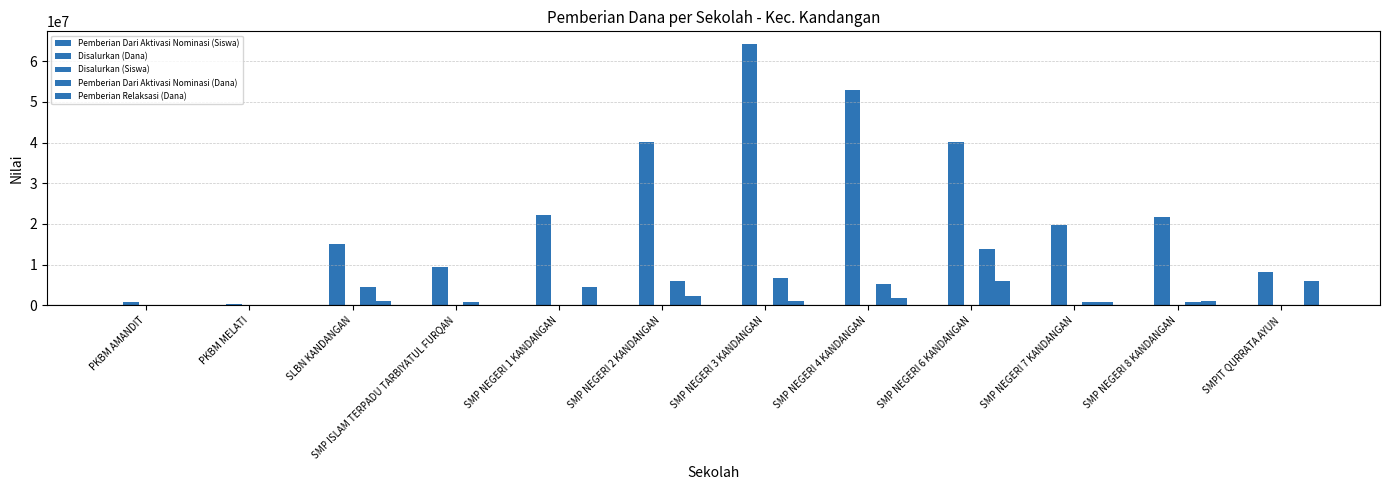

What is the difference between the highest and lowest values at SLBN KANDANGAN?

14999991